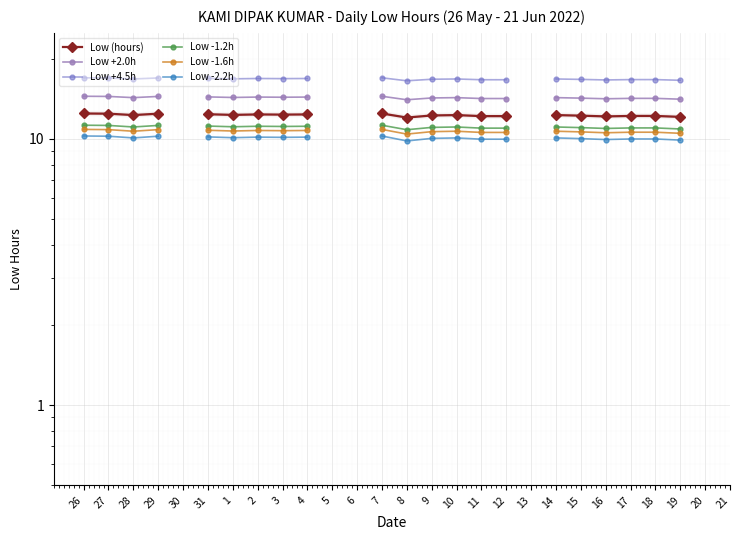

What position from the left is 11?

17